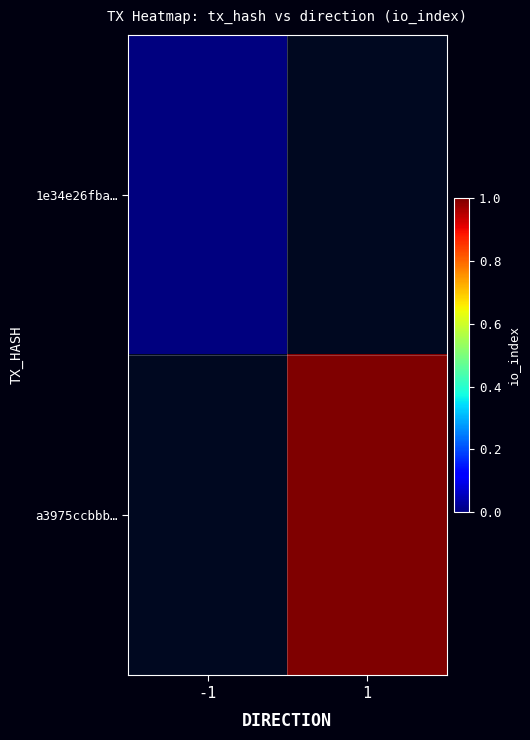

Is it true that a3975ccbbb… equals 0.2 at 1?

False